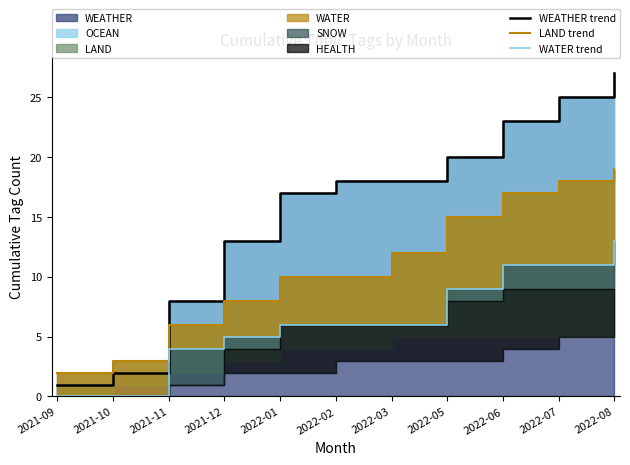

The value of LAND trend at 2021-12 is 8. True or false?

True